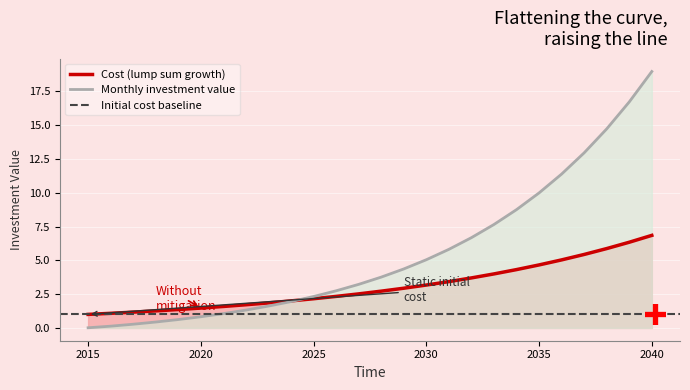

What is the difference between the Cost values at 2025 and 2018?

0.9